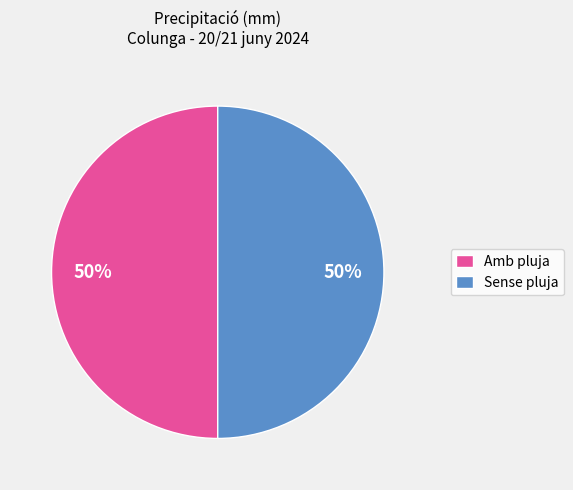

The Sense pluja slice represents 50% of the pie. True or false?

True